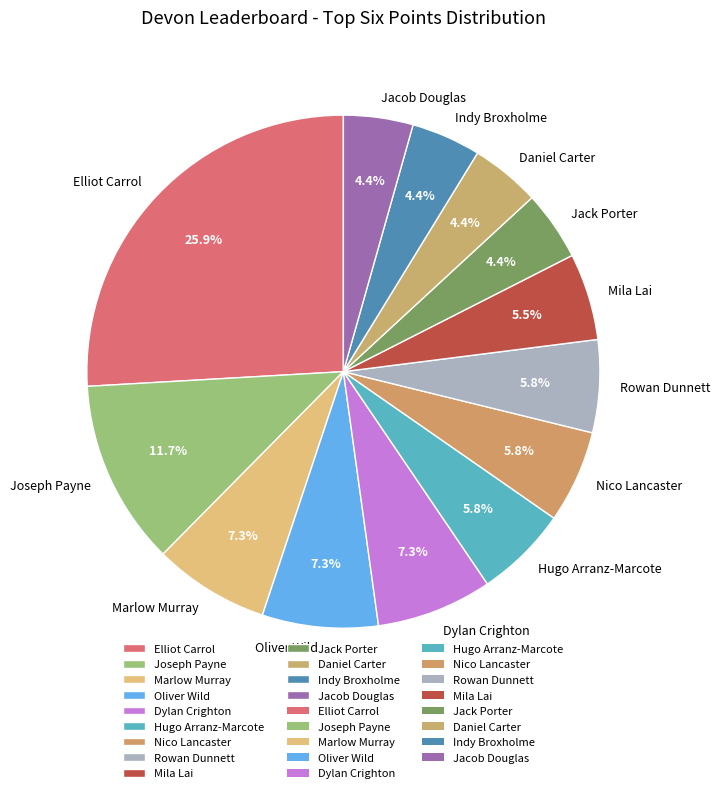

Which category has the biggest portion of the pie?

Elliot Carrol